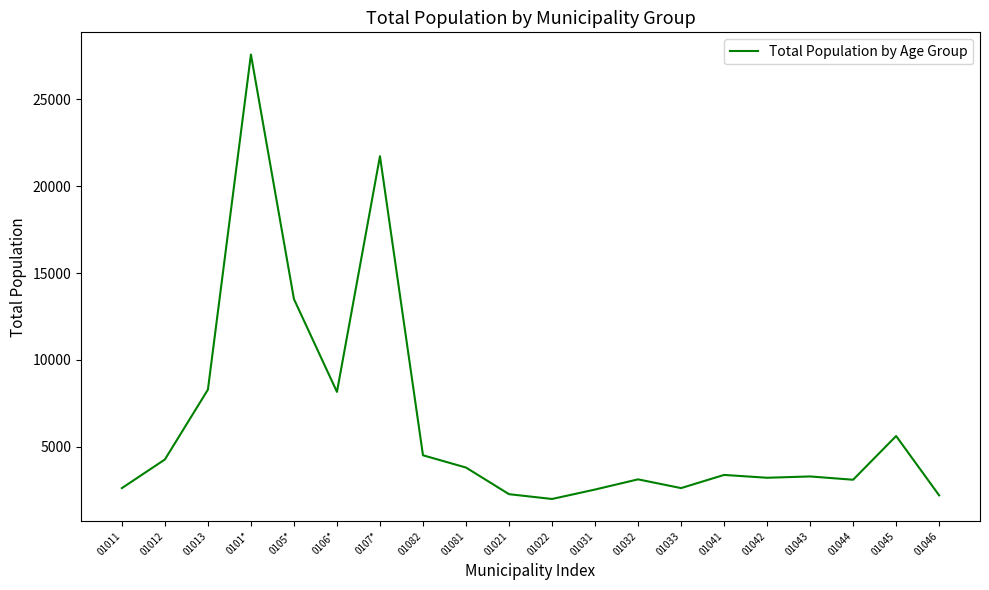

At which category does the chart reach its peak across all series?

0101*